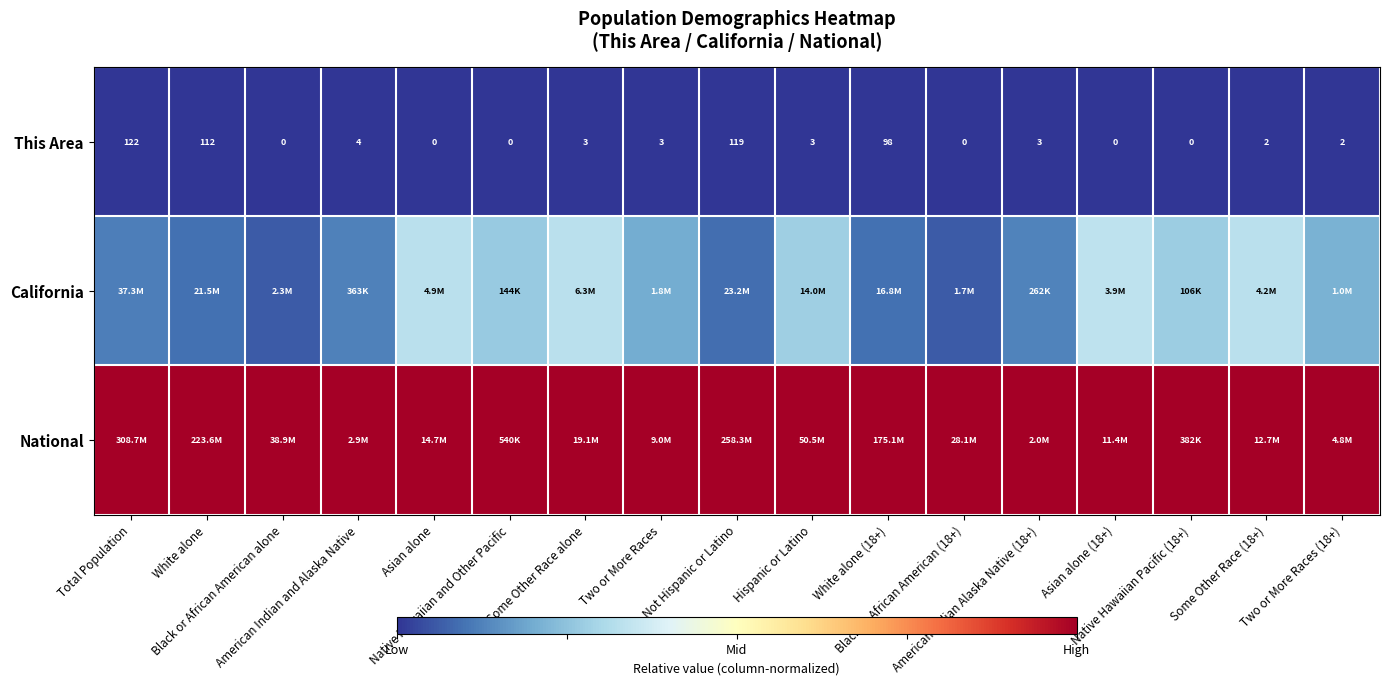

The California series shows 0.1 at Not Hispanic or Latino. True or false?

False